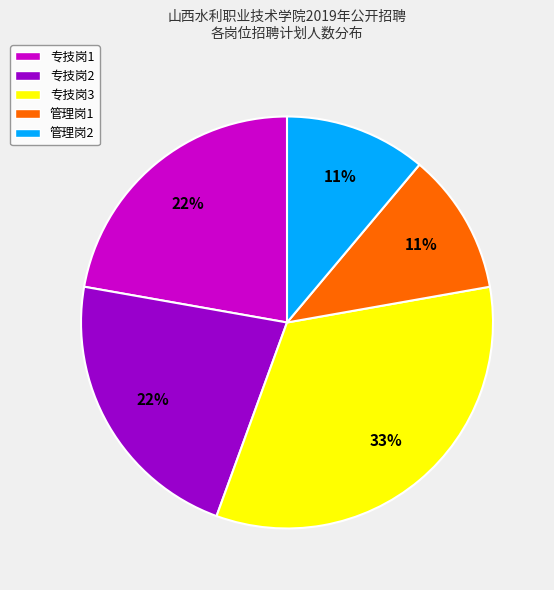

True or false: 专技岗3 accounts for 33% of the total.

True